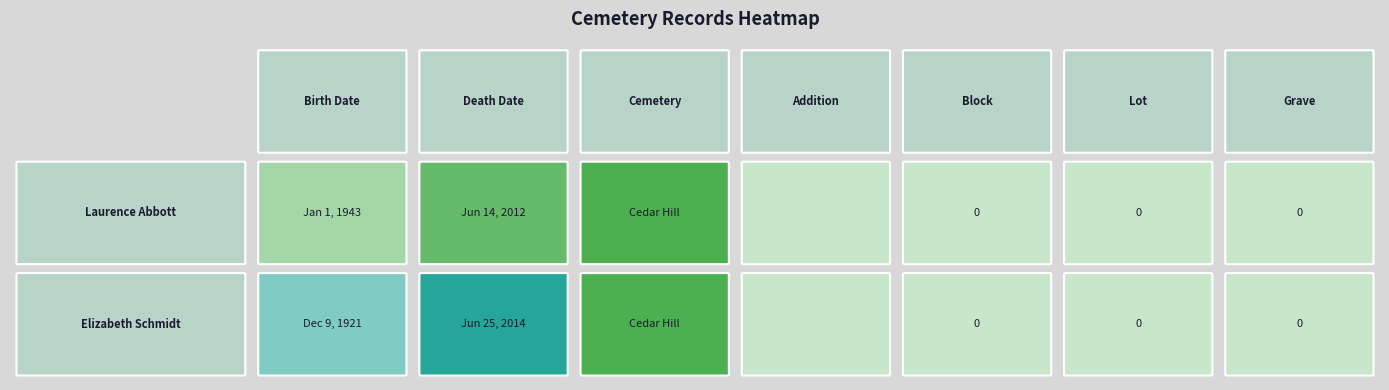

Rank the series at 1 from highest to lowest value.

Elizabeth Schmidt, Laurence Abbott